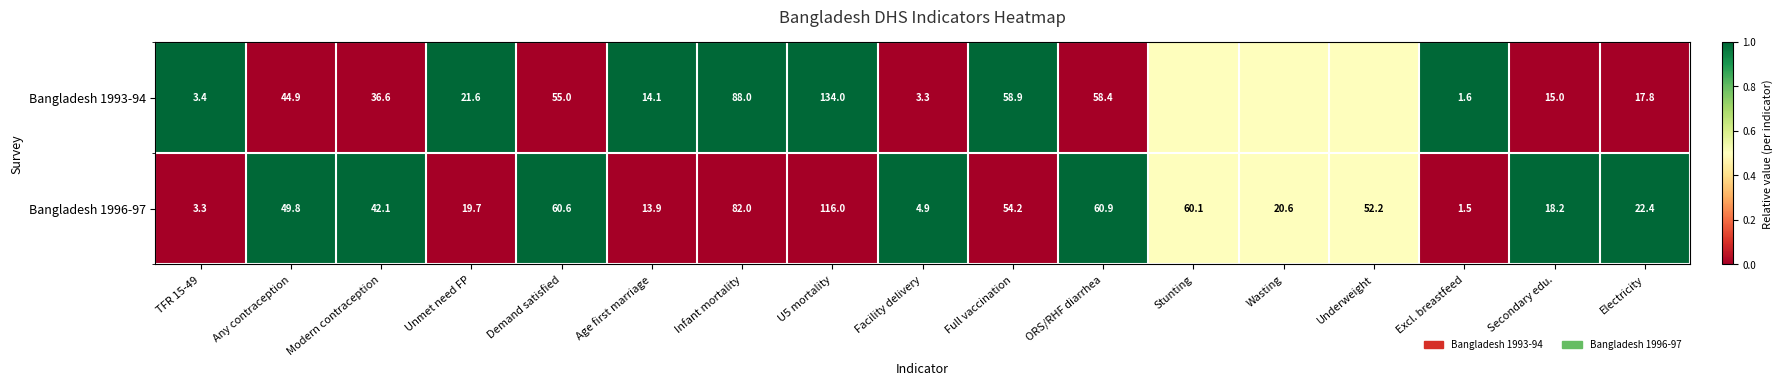

Read the Bangladesh 1993-94 value at Facility delivery.

3.3